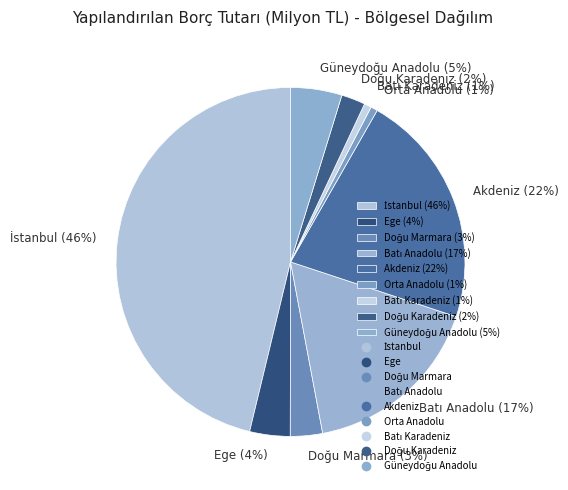

How many segments does this pie chart have?

9